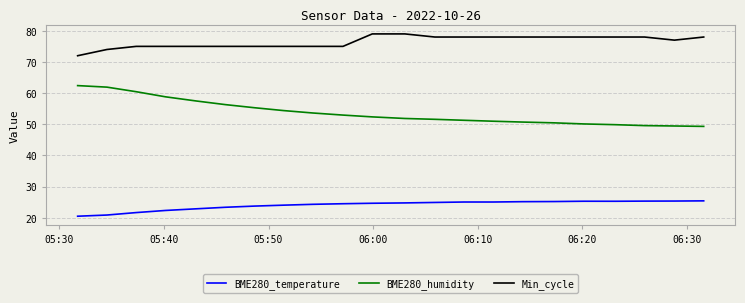

Which series has the largest total across all categories?

Min_cycle